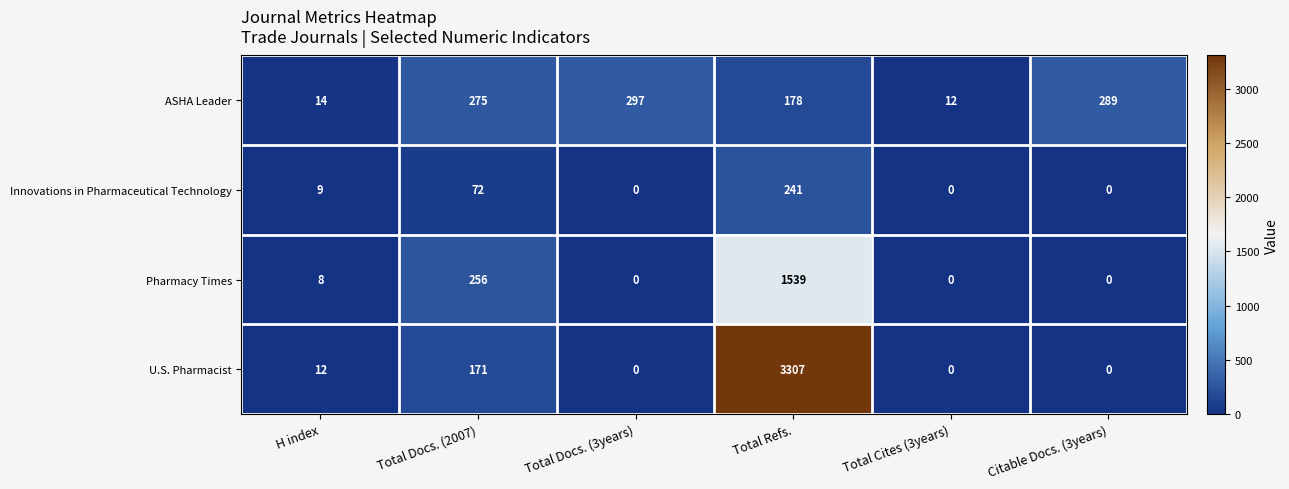

The ASHA Leader series shows 289 at Citable Docs. (3years). True or false?

True